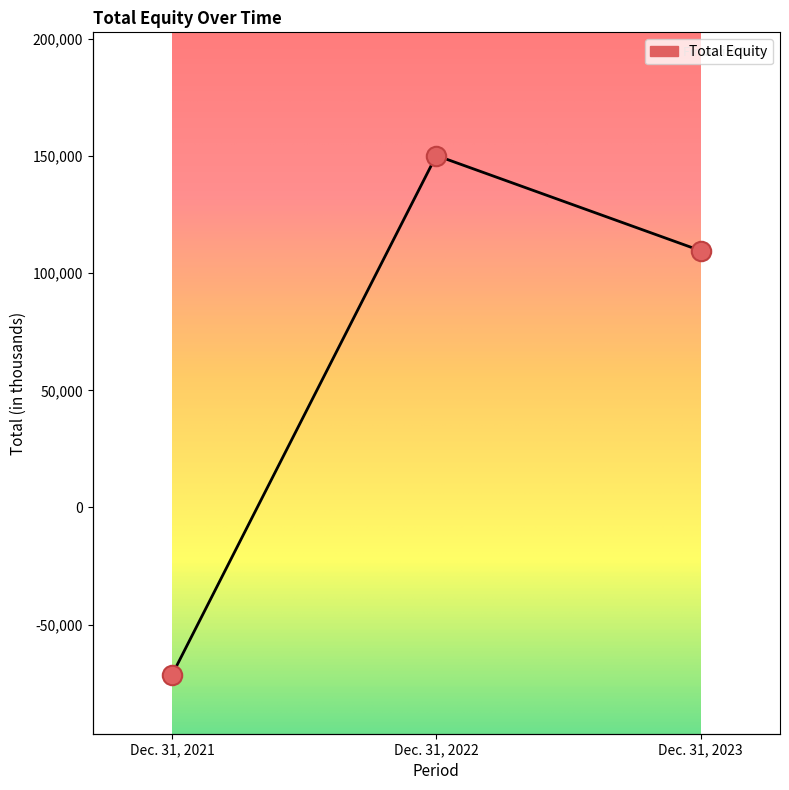

Which has a higher value, Dec. 31, 2021 or Dec. 31, 2023?

Dec. 31, 2023